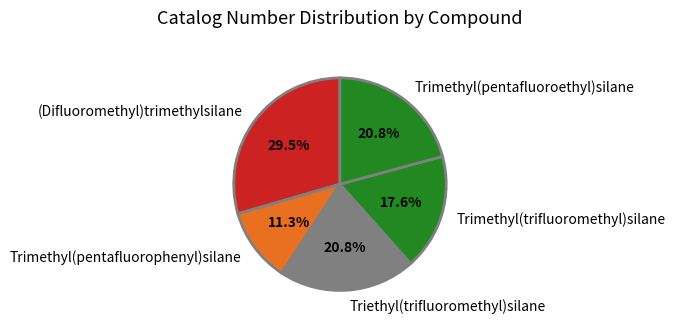

Is Trimethyl(pentafluorophenyl)silane the majority of the pie?

No